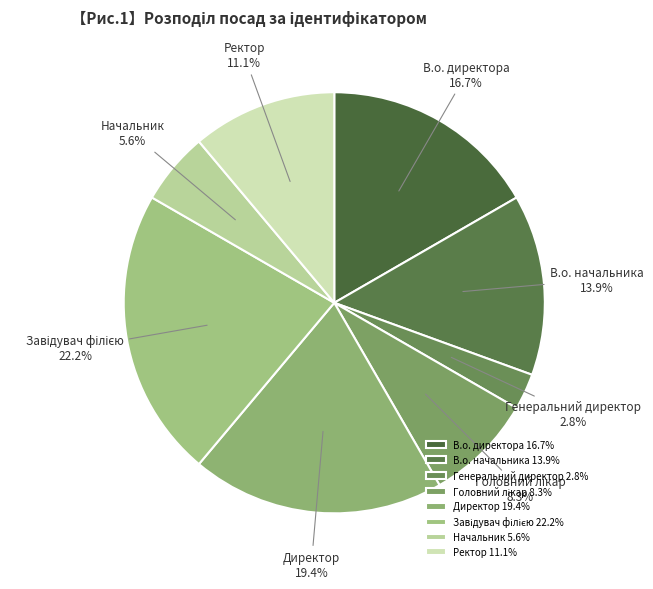

Which has a higher value, Ректор or Генеральний директор?

Ректор